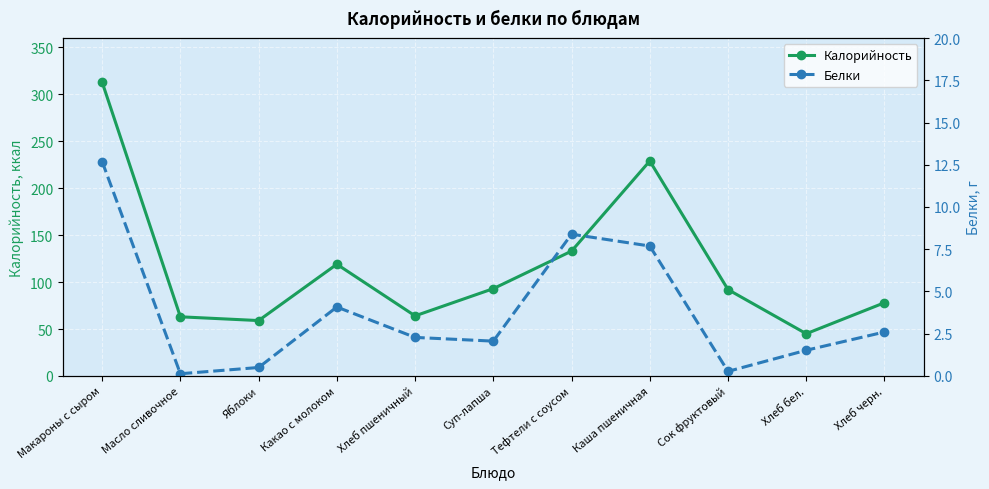

List the series in order of their overall mean, lowest first.

Белки, Калорийность